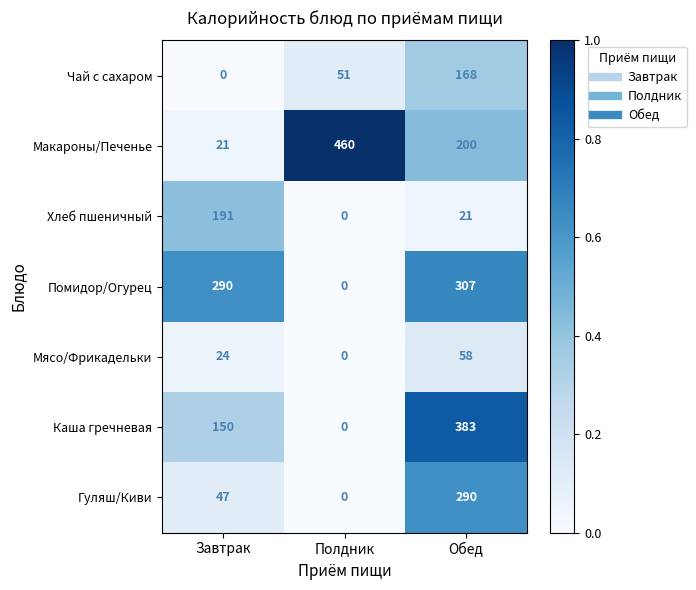

How many data points does each series have?

3